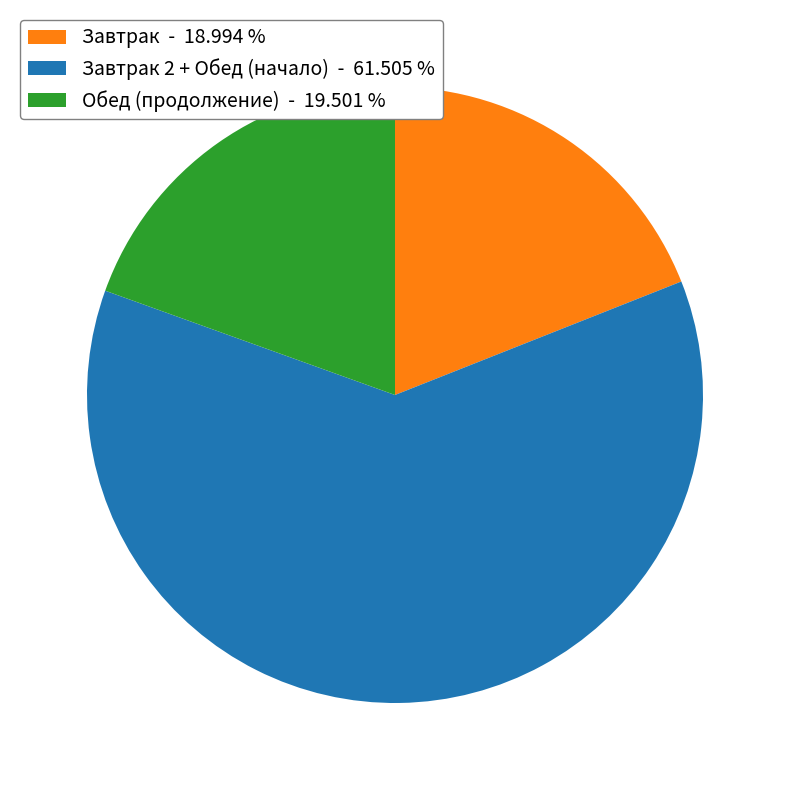

How many segments does this pie chart have?

3